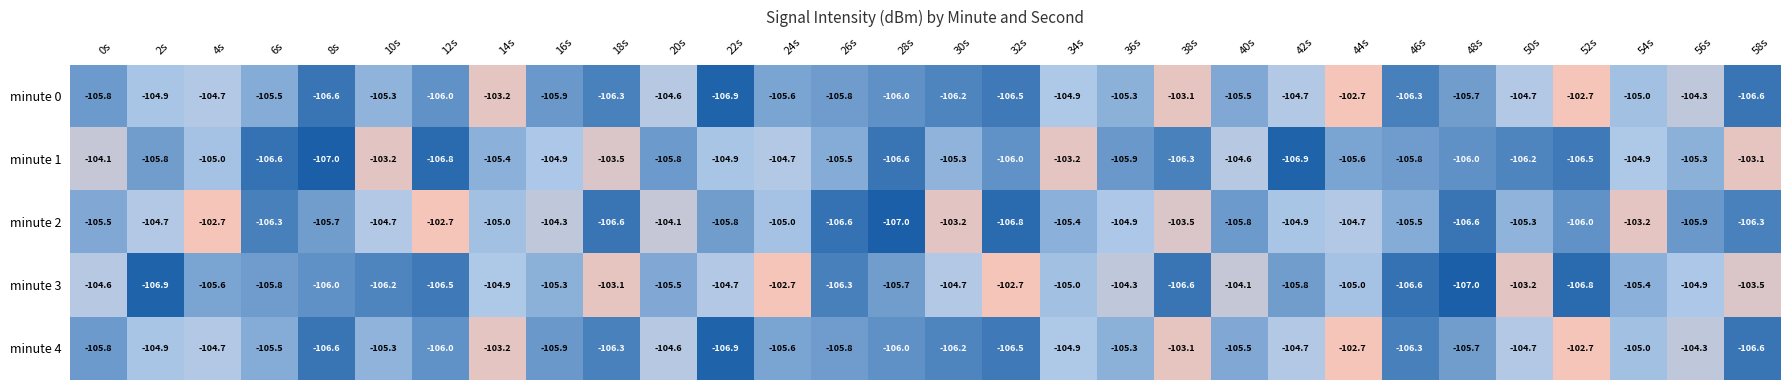

Is the value of minute 3 at 6s greater than the value of minute 4 at 20s?

No